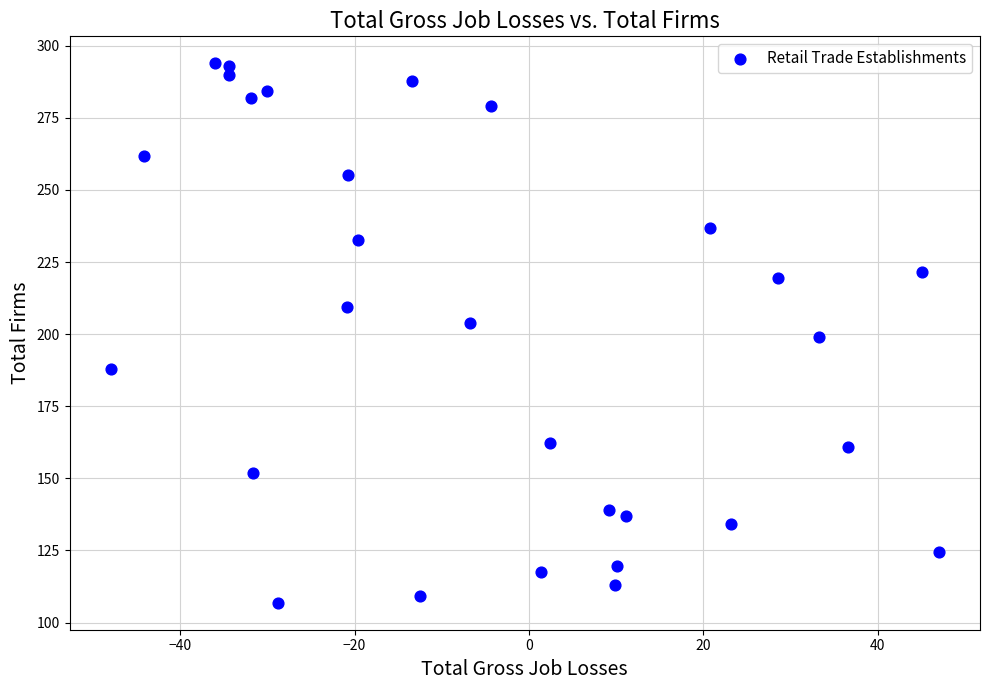

What is the range of X values (max minus min)?

94.9